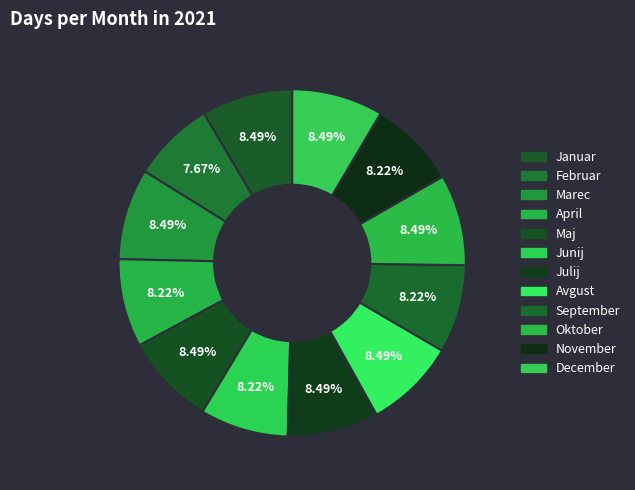

Which category has the biggest portion of the pie?

Januar